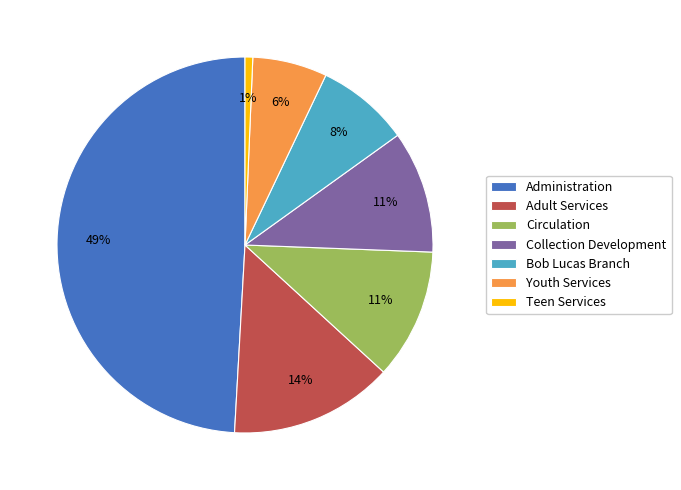

Do Collection Development and Youth Services together represent more than half of the pie?

No